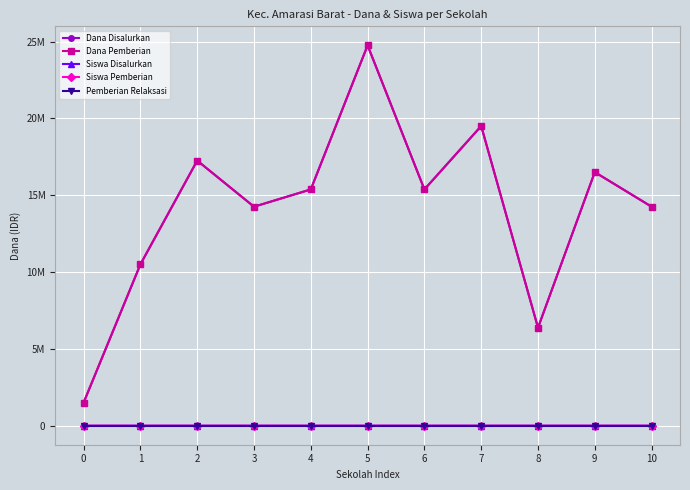

Reading right to left, list all the values displayed in this chart.

Dana Disalurkan: 14250000	16500000	6375000	19500000	15375000	24750000	15375000	14250000	17250000	10500000	1500000
Dana Pemberian: 14250000	16500000	6375000	19500000	15375000	24750000	15375000	14250000	17250000	10500000	1500000
Siswa Disalurkan: 24	27	11	32	23	49	31	26	27	14	2
Siswa Pemberian: 24	27	11	32	23	49	31	26	27	14	2
Pemberian Relaksasi: 0	0	0	0	0	0	0	0	0	0	0